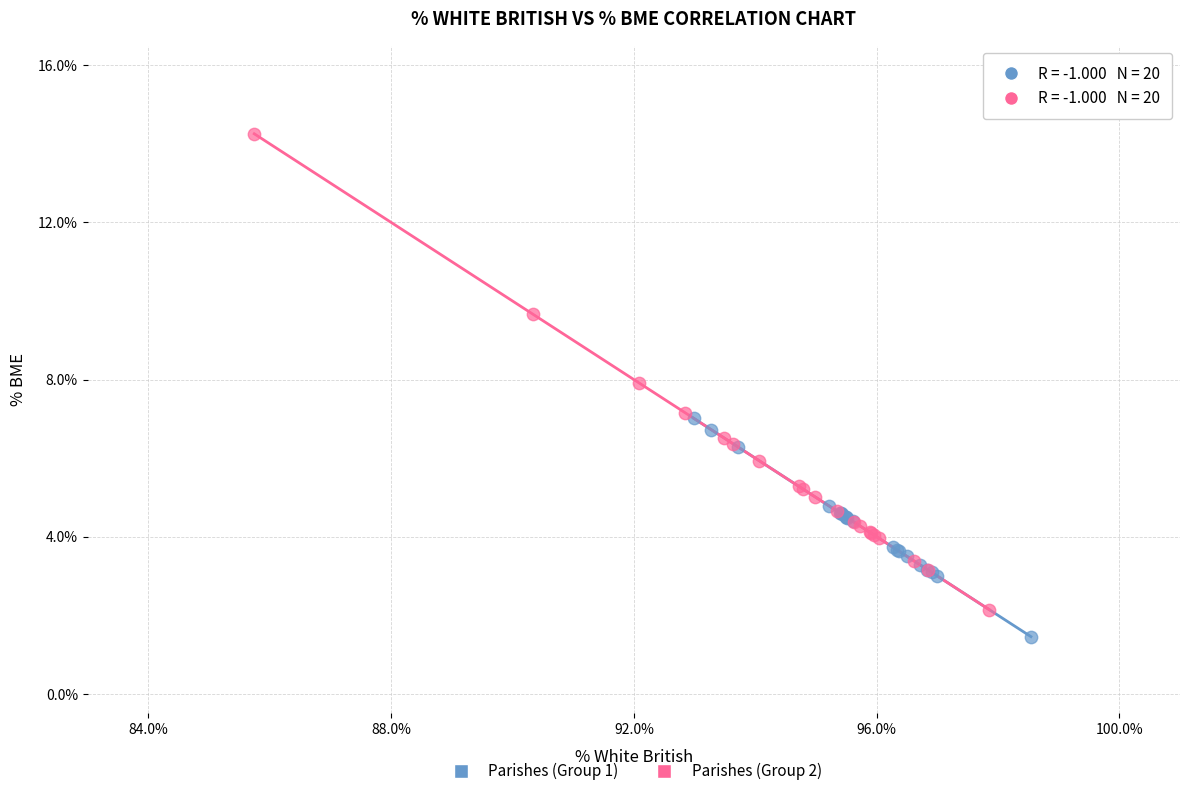

Which series has the widest spread of Y values?

Parishes (Group 2)